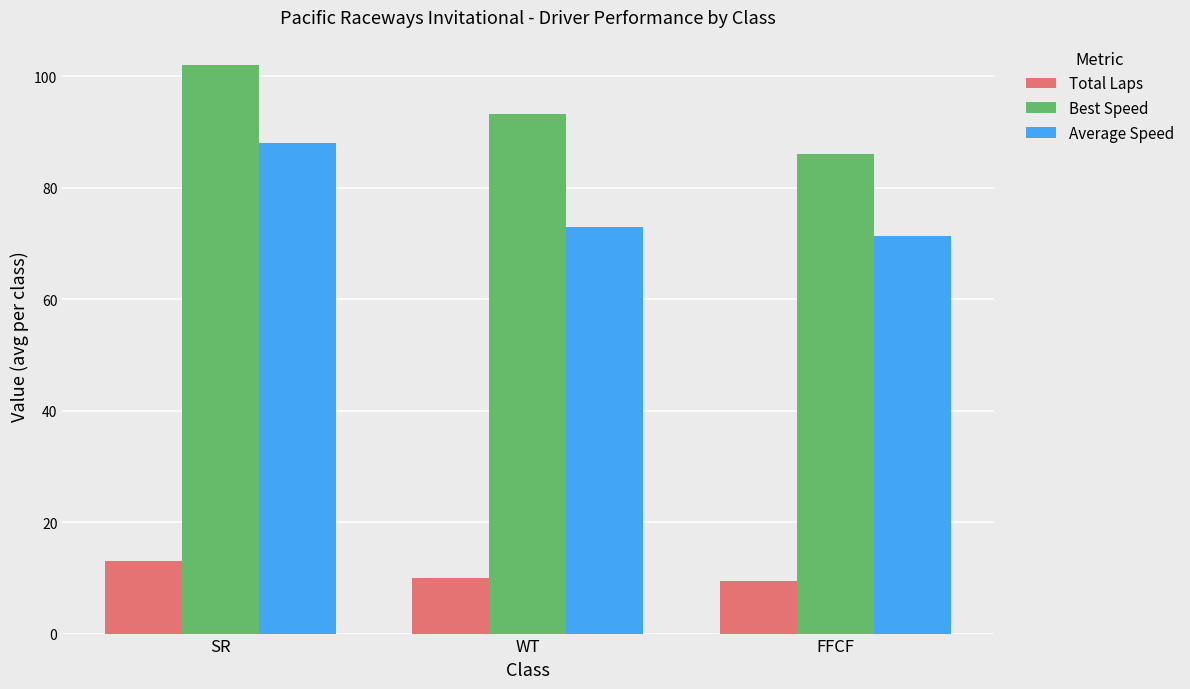

Is it true that Best Speed equals 145.6 at SR?

False